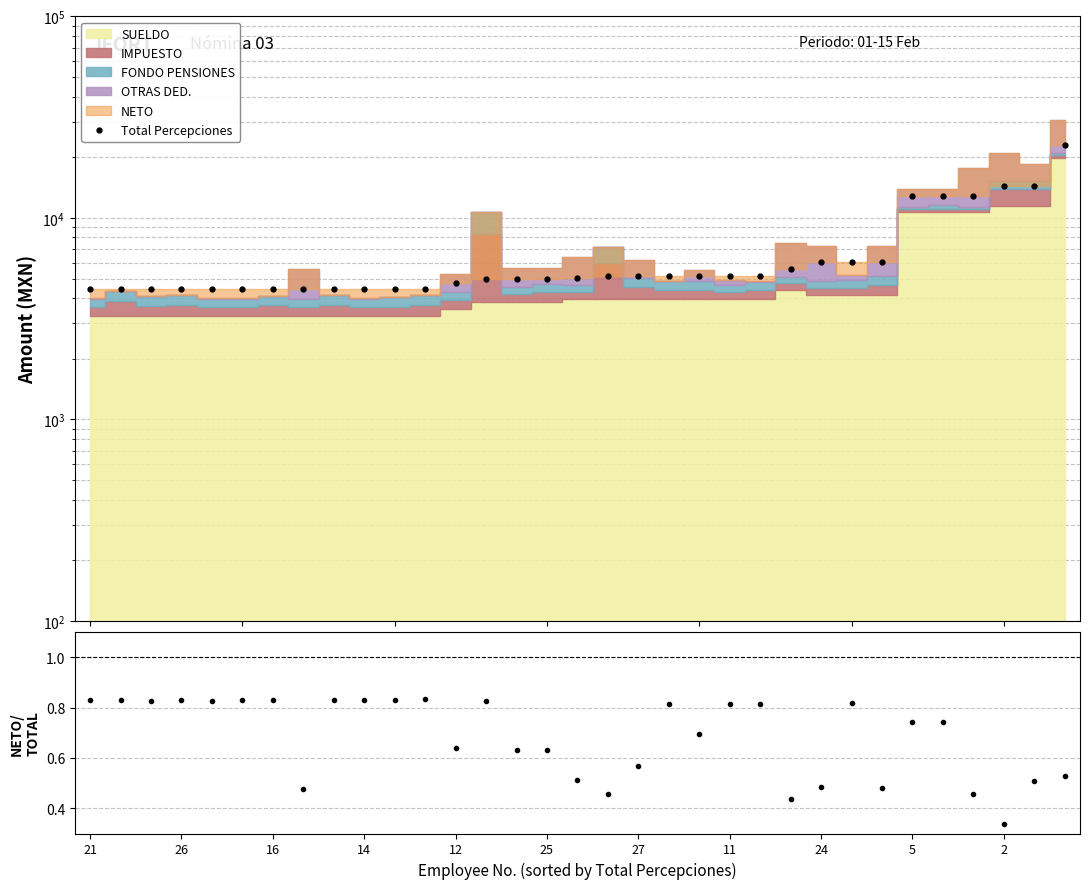

What is the sum of all Neto/Total values?

22.5